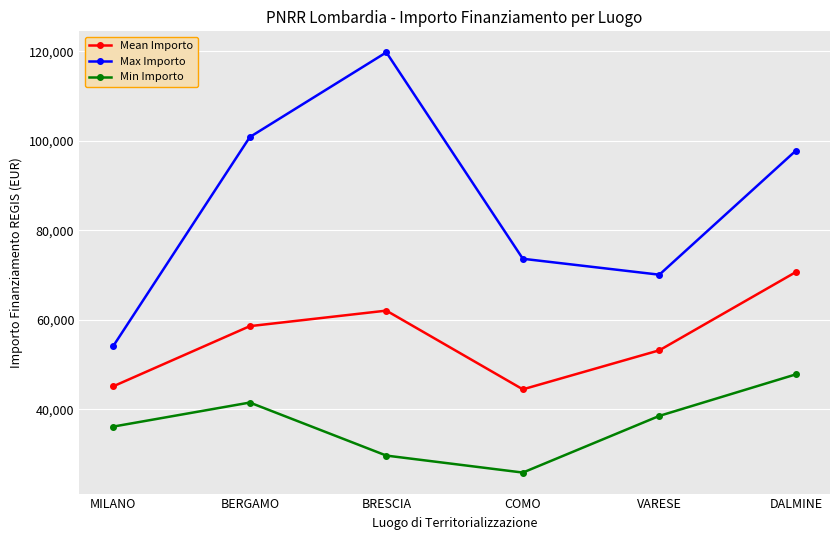

At how many categories does at least one series exceed 51205?

6